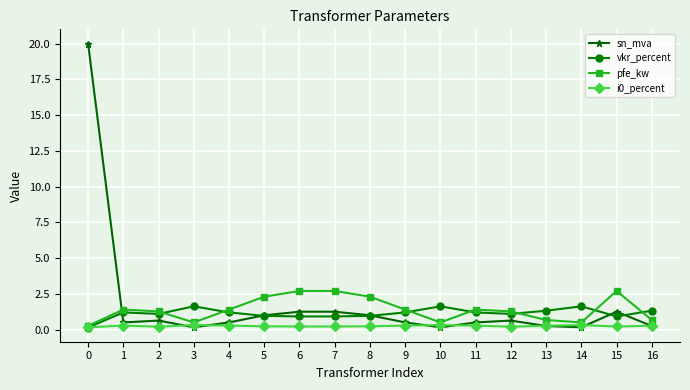

How many series are shown in this chart?

4